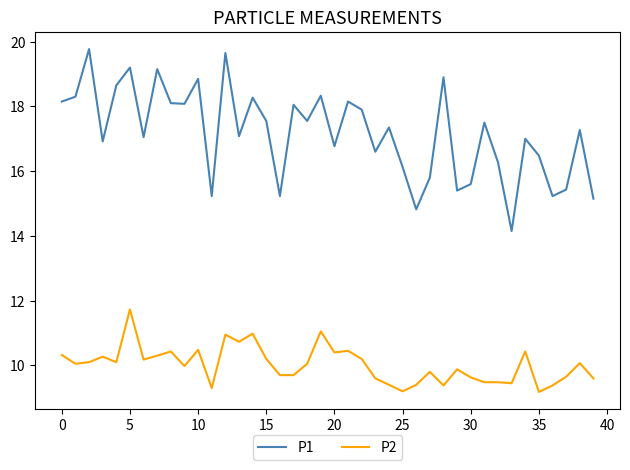

True or false: P2 has more than 0 points higher than both neighbors.

True